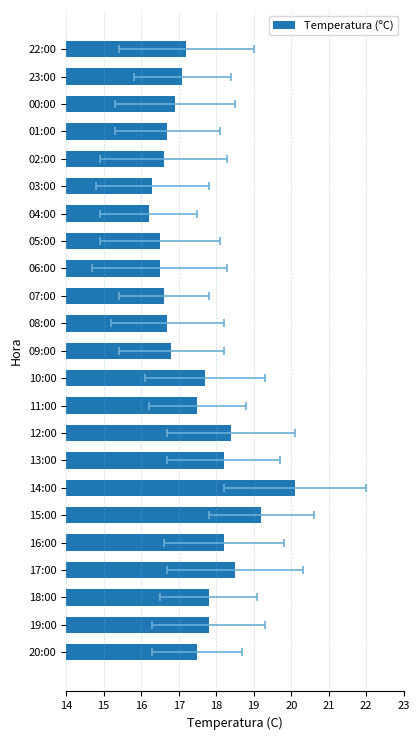

Count the number of data series in this chart.

1